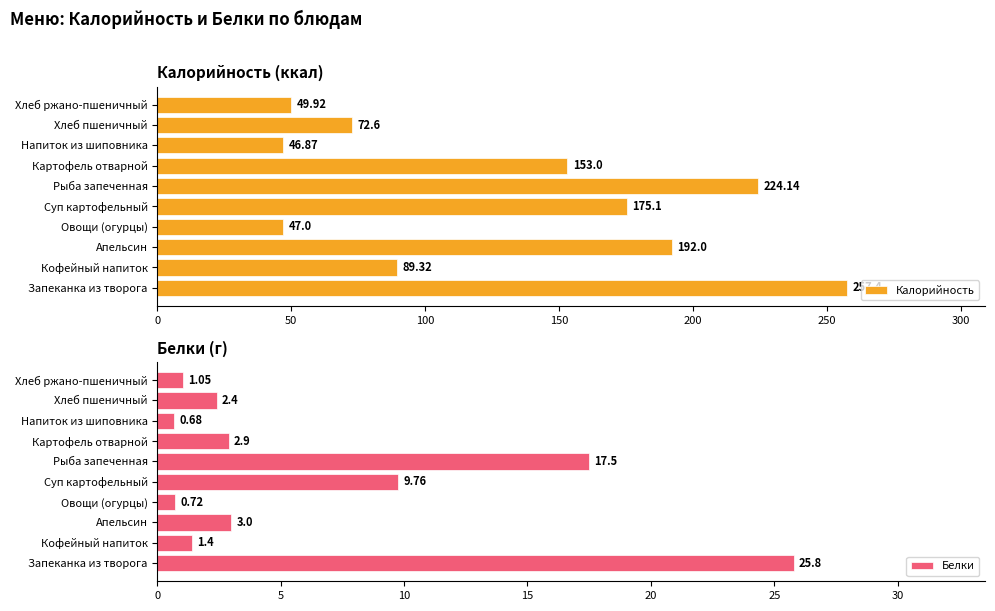

Rank the categories by Белки value from lowest to highest.

Напиток из шиповника, Овощи (огурцы), Хлеб ржано-пшеничный, Кофейный напиток, Хлеб пшеничный, Картофель отварной, Апельсин, Суп картофельный, Рыба запеченная, Запеканка из творога